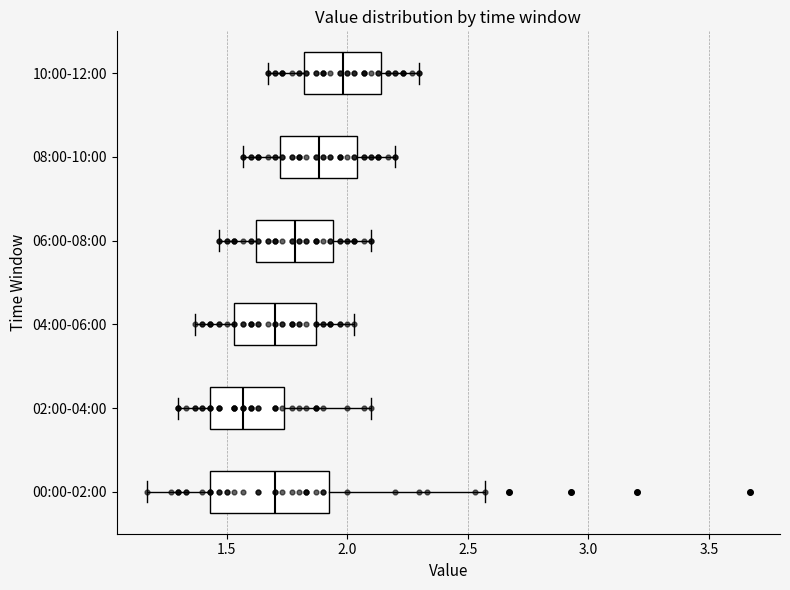

Reading bottom to top, transcribe this box plot: for each box, give where its median line is, the range the box spans, and where its two whiskers end, as read against the x-axis. The values are not printed on the chart, so give them approximately, as read against the axis.

00:00-02:00: median 1.70, box 1.45 to 1.95, whiskers 1.15 to 2.55
02:00-04:00: median 1.55, box 1.45 to 1.75, whiskers 1.30 to 2.10
04:00-06:00: median 1.70, box 1.55 to 1.85, whiskers 1.35 to 2.05
06:00-08:00: median 1.80, box 1.60 to 1.95, whiskers 1.45 to 2.10
08:00-10:00: median 1.90, box 1.70 to 2.05, whiskers 1.55 to 2.20
10:00-12:00: median 2.00, box 1.80 to 2.15, whiskers 1.65 to 2.30